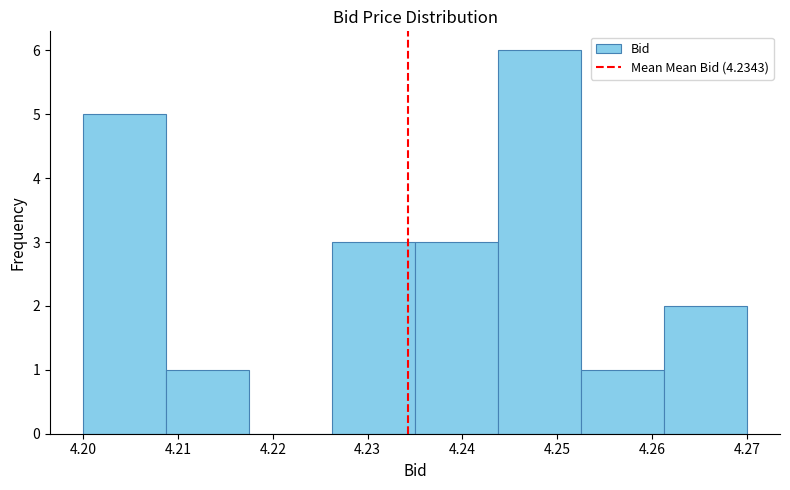

Which range on the x-axis has the tallest bar?

4.244 to 4.253